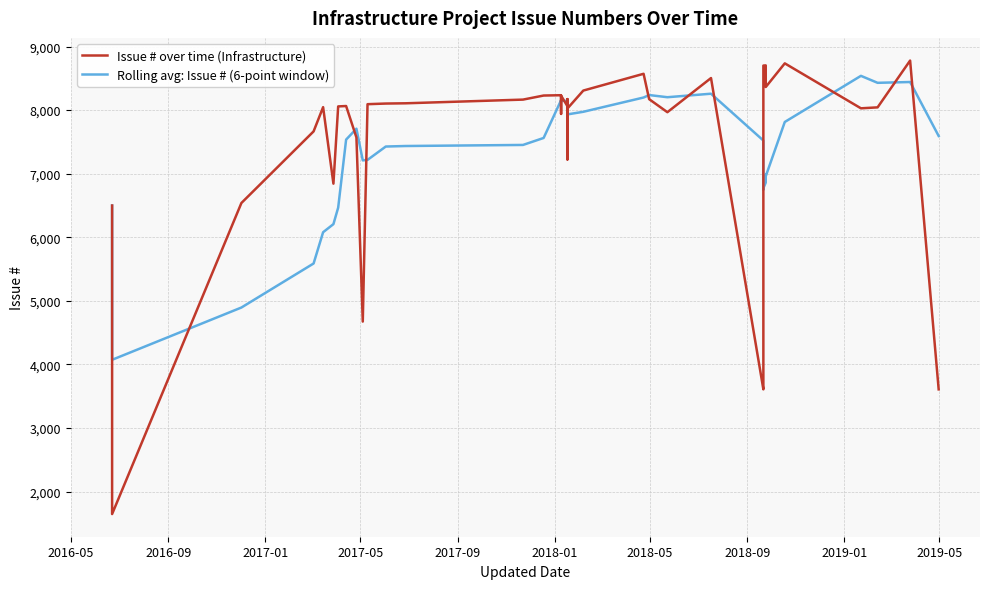

What is the value of the Issue # over time (Infrastructure) point at the 36th from the left?

8735.0